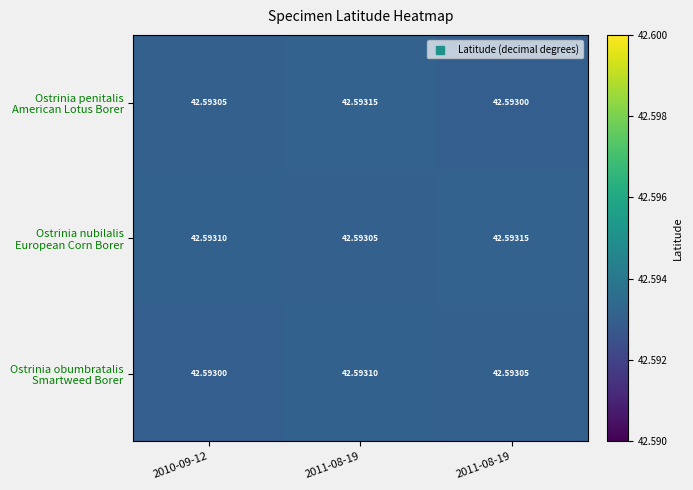

How many categories are shown in the chart?

3